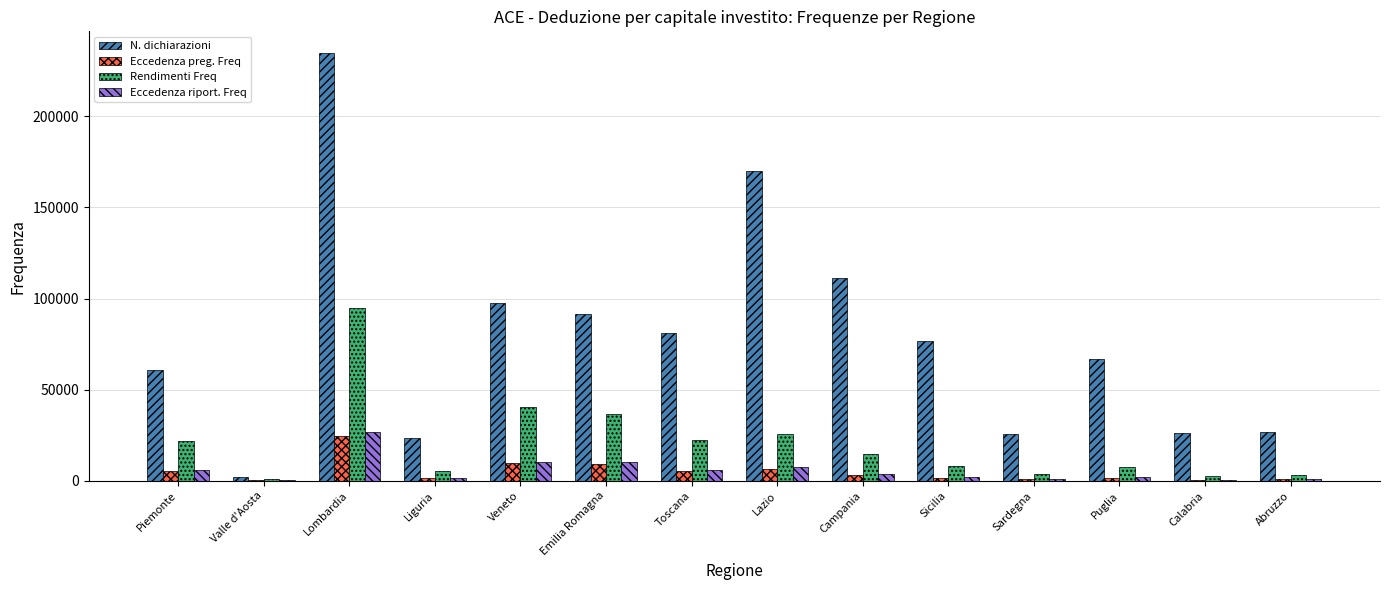

What are all the series names shown in the legend?

N. dichiarazioni, Eccedenza preg. Freq, Rendimenti Freq, Eccedenza riport. Freq